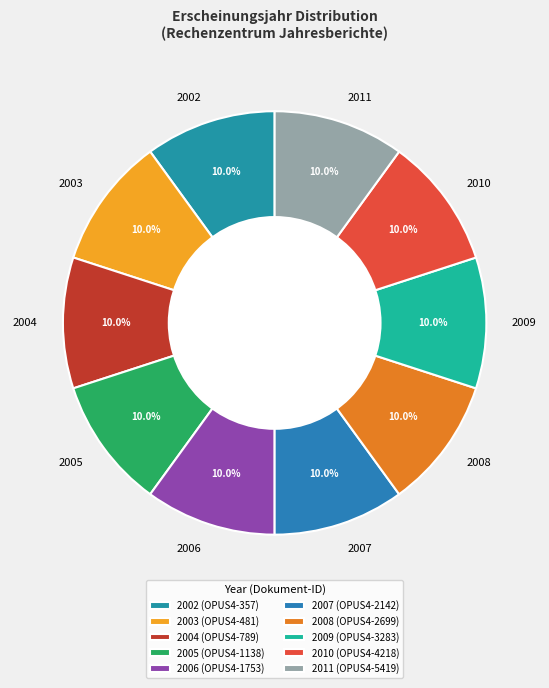

Combined, what portion of the pie is 2003 and 2008?

20.0%